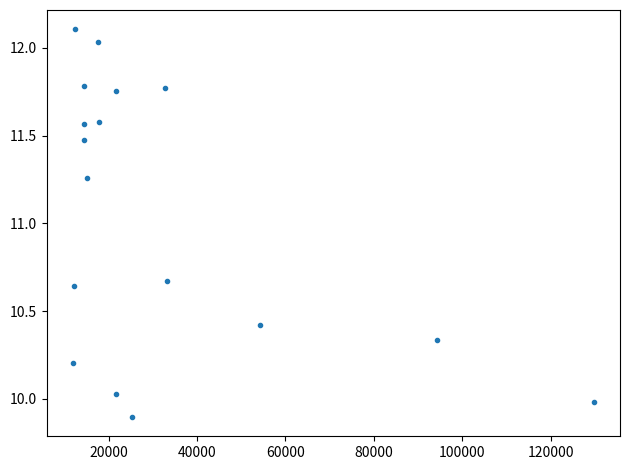

What is the range of Y values (max minus min)?

2.2